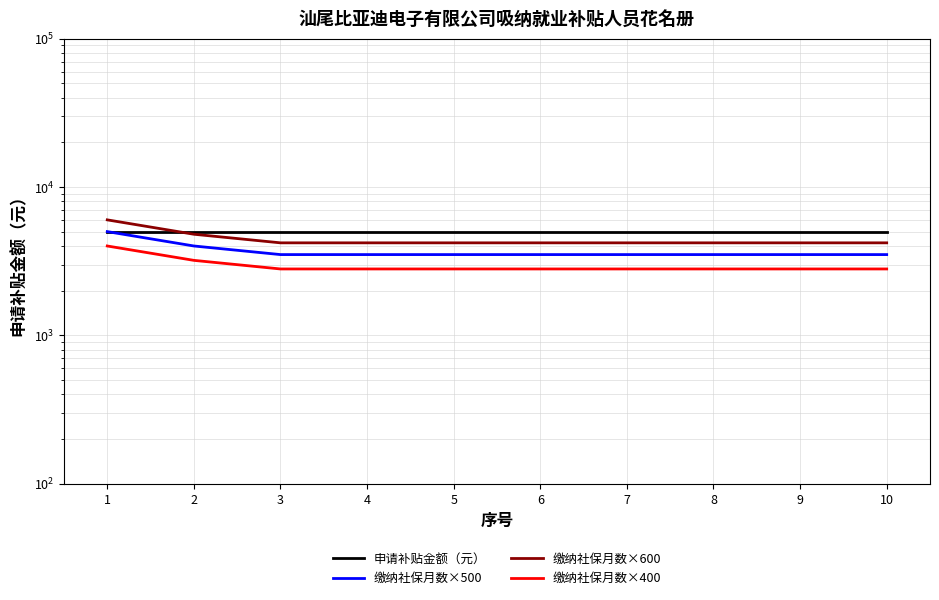

Which series changed the most between 6 and 7?

申请补贴金额（元）